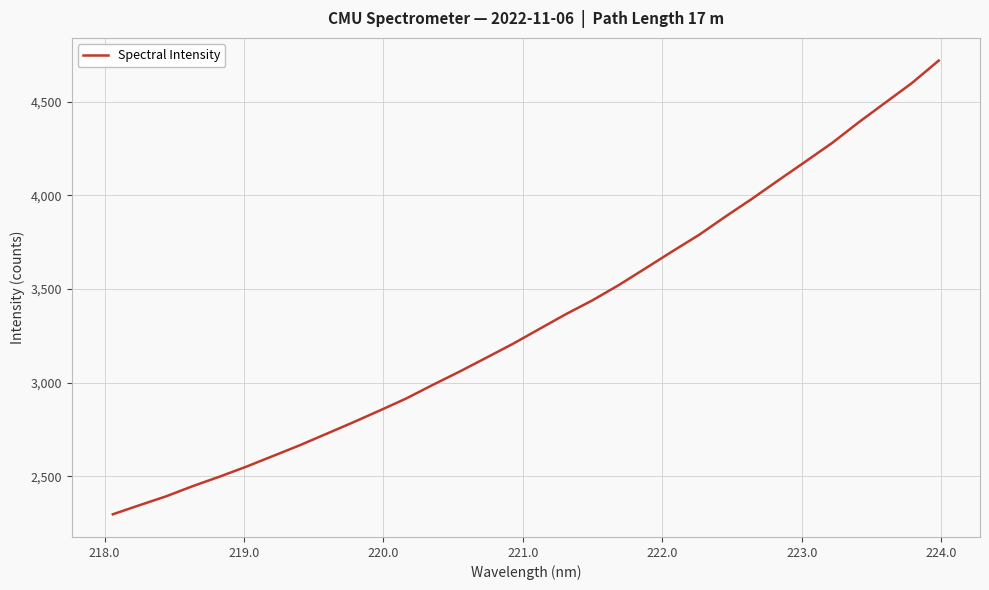

What is the difference between the maximum and minimum values?

2422.1